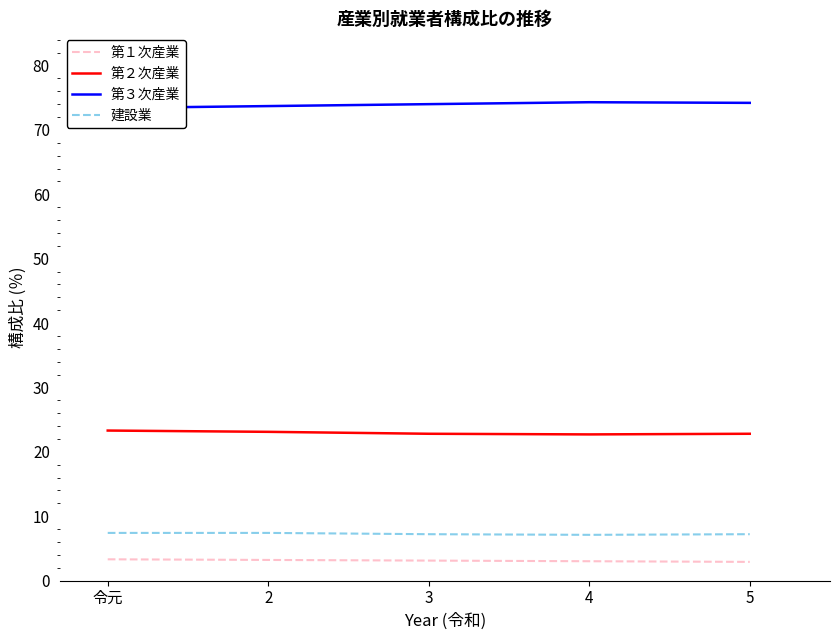

Reading left to right, extract all data points from this chart.

第１次産業: 3.3	3.2	3.1	3.0	2.9
第２次産業: 23.3	23.1	22.8	22.7	22.8
第３次産業: 73.4	73.7	74.0	74.3	74.2
建設業: 7.4	7.4	7.2	7.1	7.2